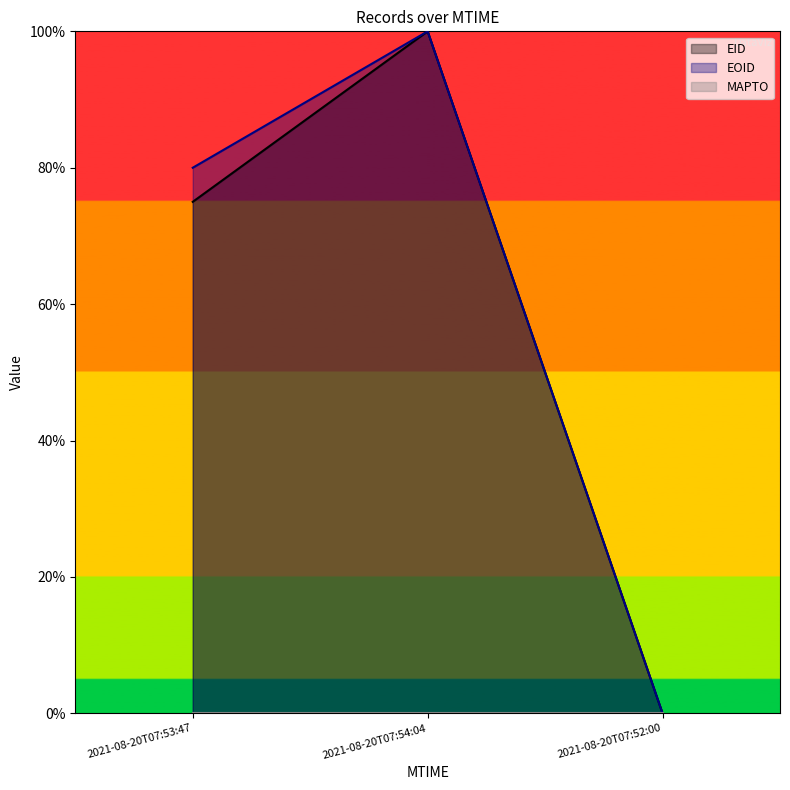

What is the sum of all EID values?

175